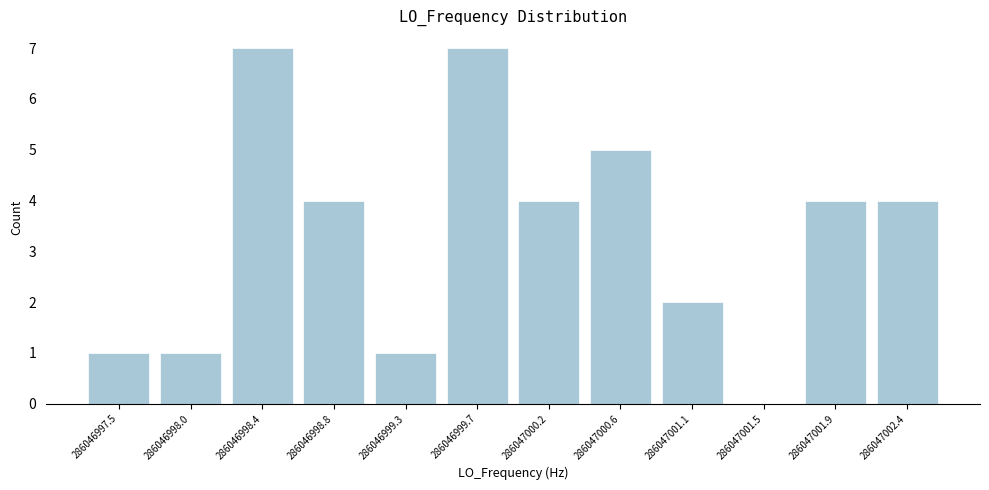

Reading left to right, list every bar in this chart as the range it spans on the x-axis followed by its height. Neither the bar edges nor the heights are printed on the chart, so give them approximately, as read against the axes.

286046997.30 to 286046997.75: 1
286046997.75 to 286046998.20: 1
286046998.20 to 286046998.65: 7
286046998.65 to 286046999.05: 4
286046999.05 to 286046999.50: 1
286046999.50 to 286046999.95: 7
286046999.95 to 286047000.40: 4
286047000.40 to 286047000.85: 5
286047000.85 to 286047001.30: 2
286047001.30 to 286047001.70: 0
286047001.70 to 286047002.15: 4
286047002.15 to 286047002.60: 4